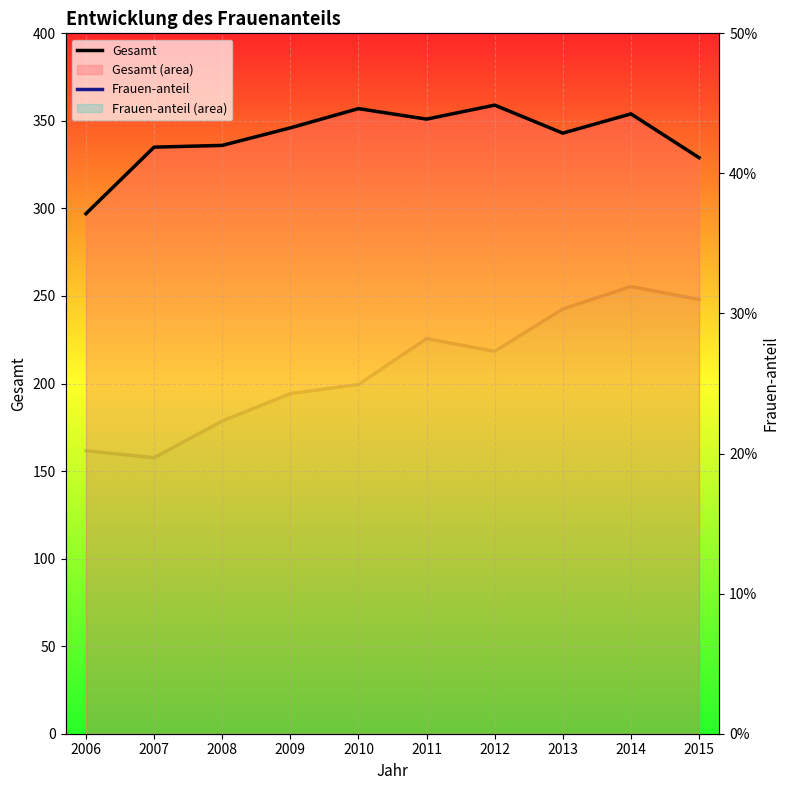

How many values in the Gesamt series exceed 346?

4